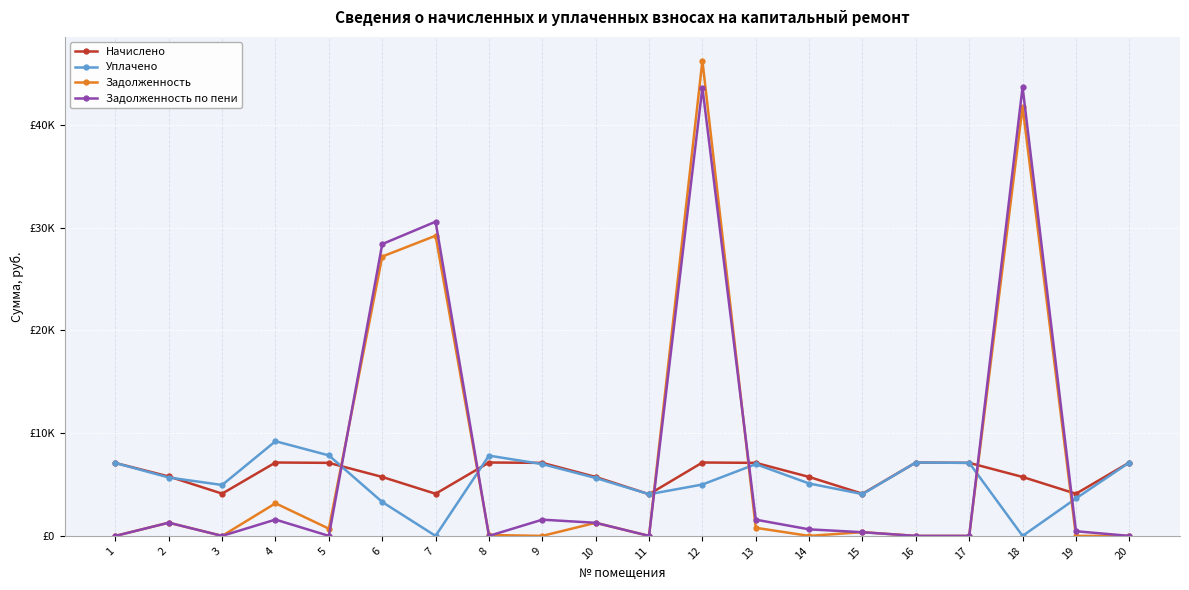

Rank the series by their maximum value, from highest to lowest.

Задолженность, Задолженность по пени, Уплачено, Начислено